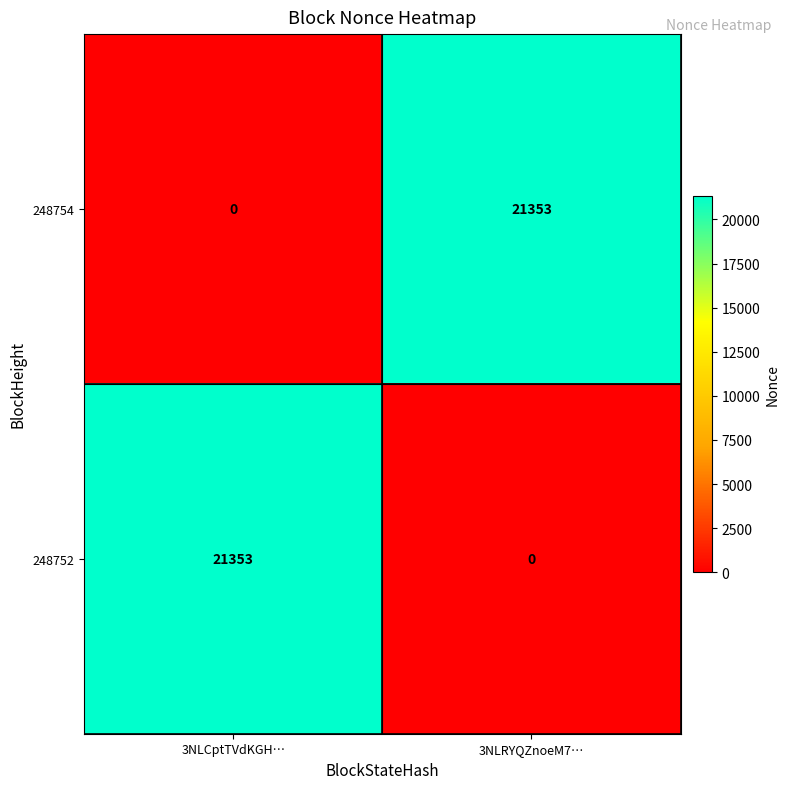

What is the approximate value of 248754 at 3NLRYQZnoeM7…, to the nearest 100?

21400